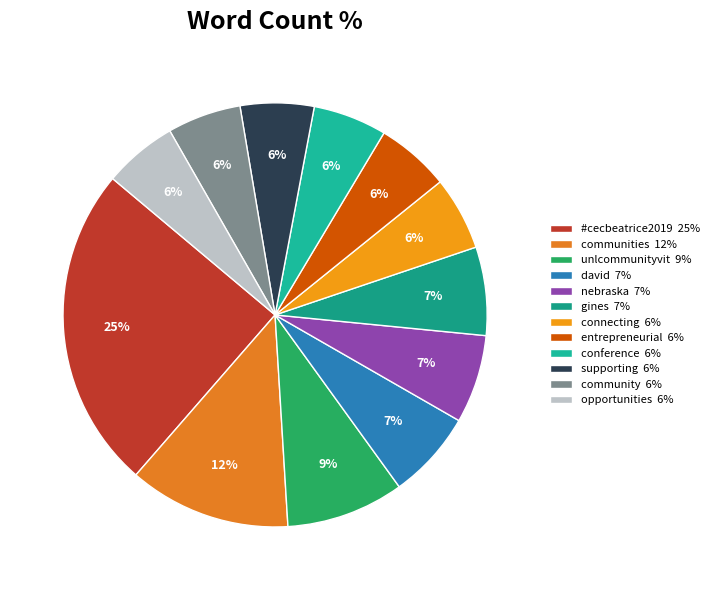

To the nearest percent, what is the difference between the largest and smallest slice percentages?

19%